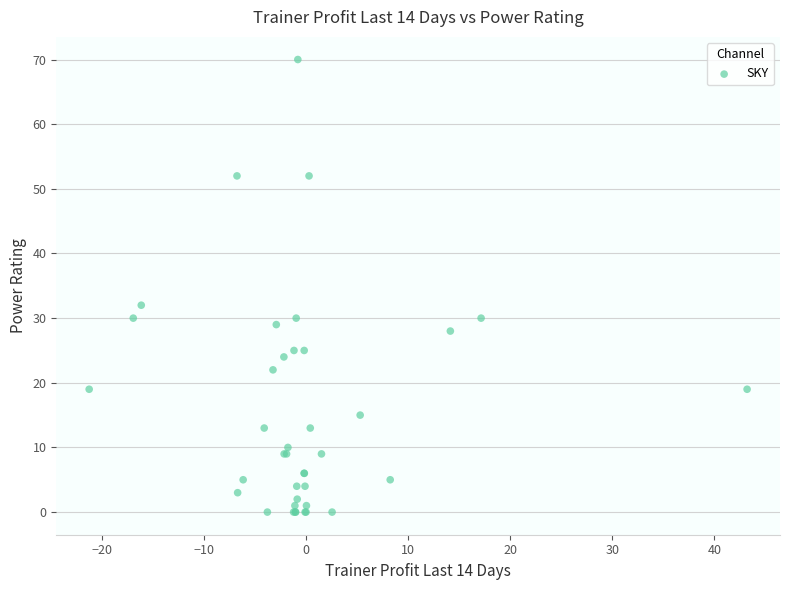

What Y value in the scatter plot is closest to 35?

32